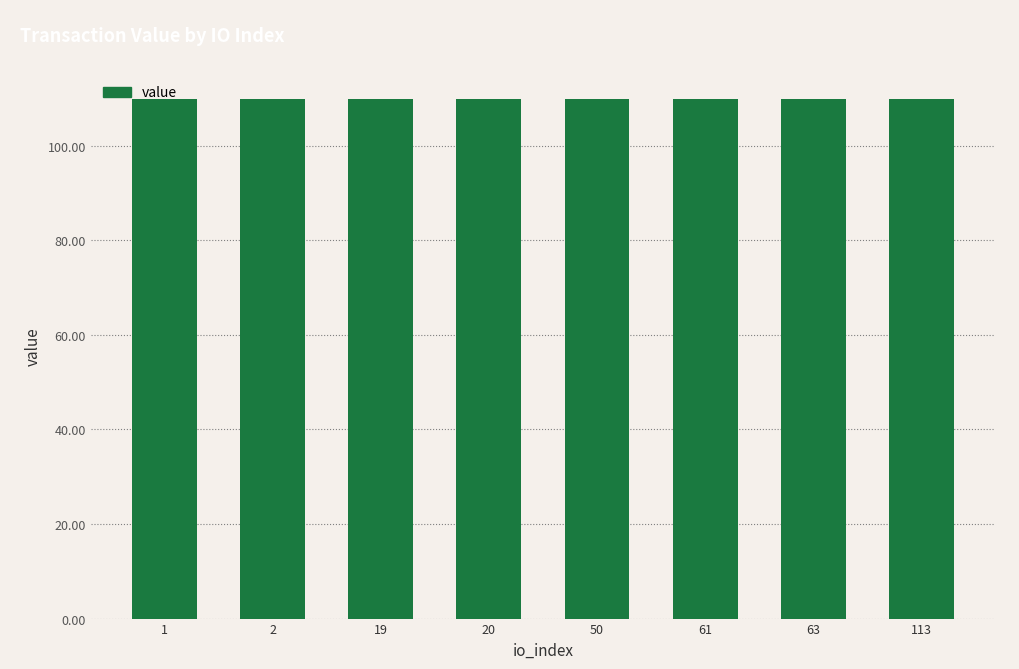

What is the value of the 4th bar from the left?

109.9